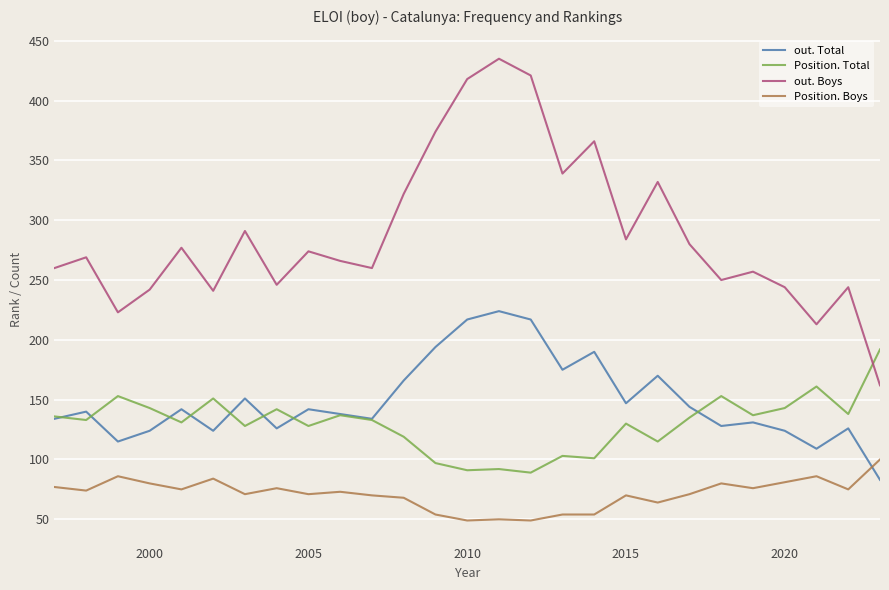

Is the value of out. Total at 24 greater than the value of Position. Boys at 19?

Yes